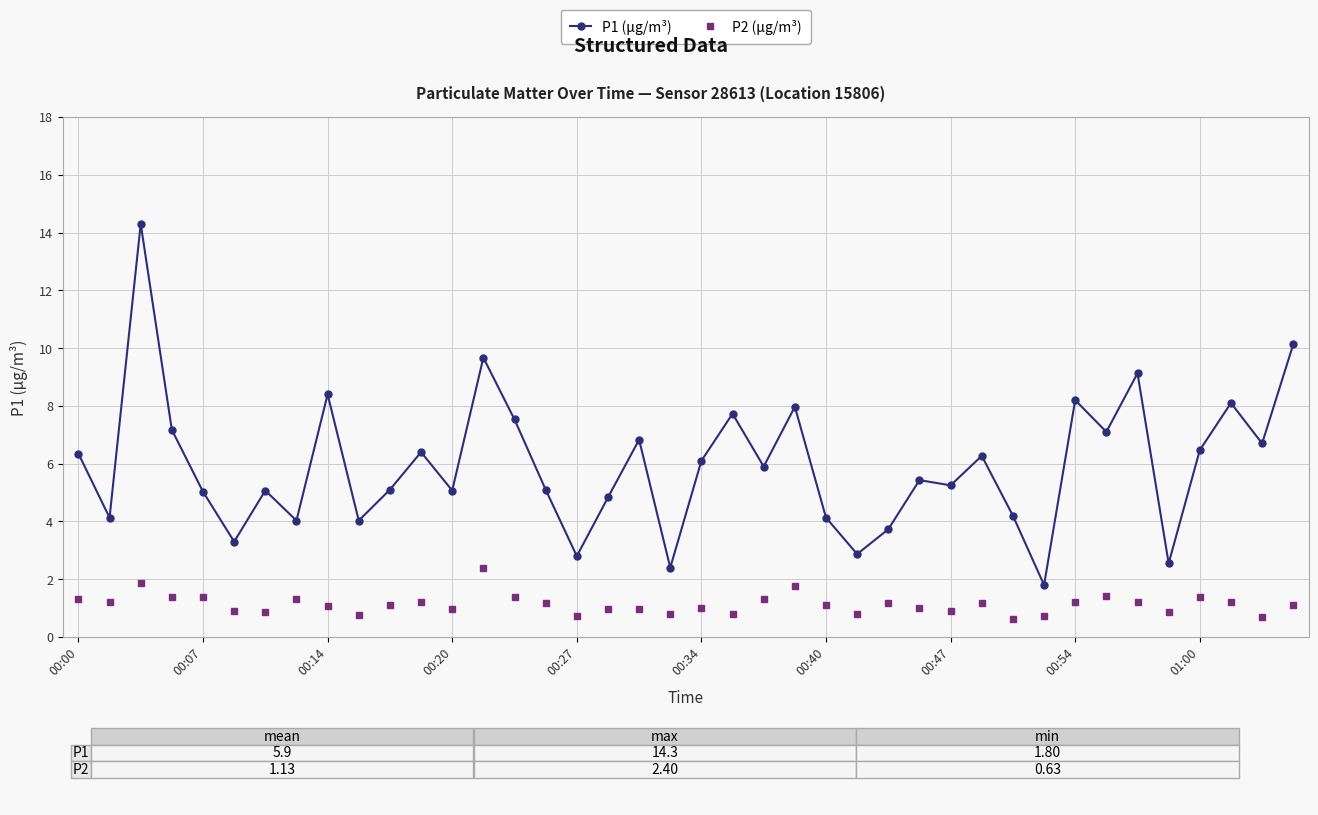

Which series has the widest spread of values?

P1 (µg/m³)